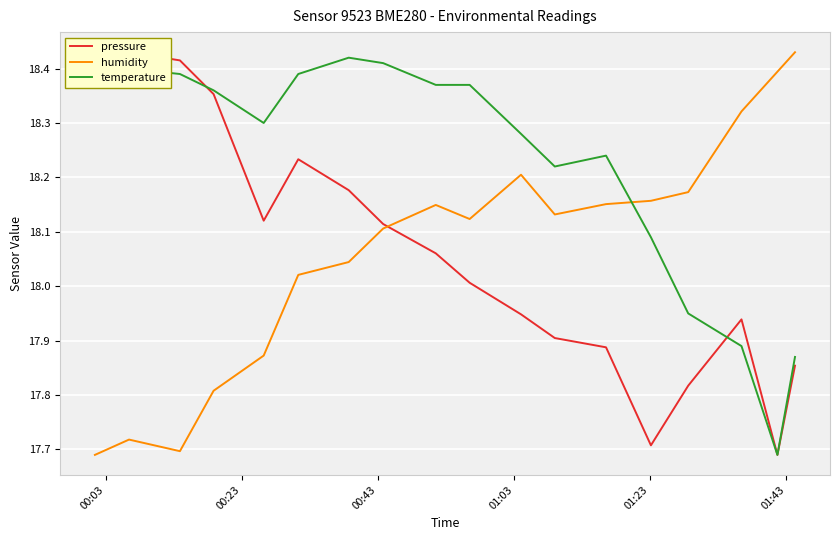

True or false: humidity and pressure cross at least once.

True